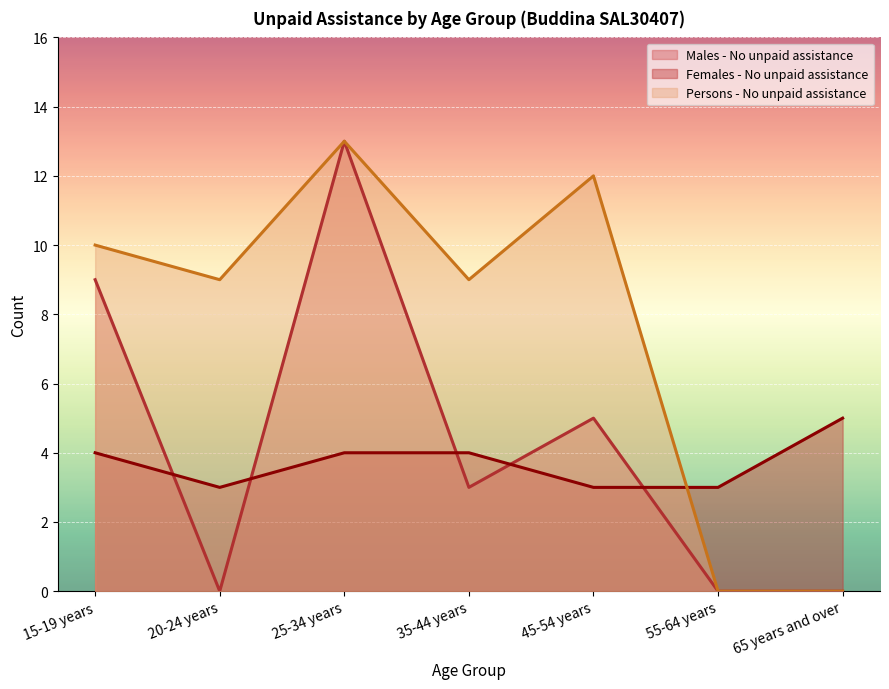

What are all the series names shown in the legend?

Males - No unpaid assistance, Females - No unpaid assistance, Persons - No unpaid assistance